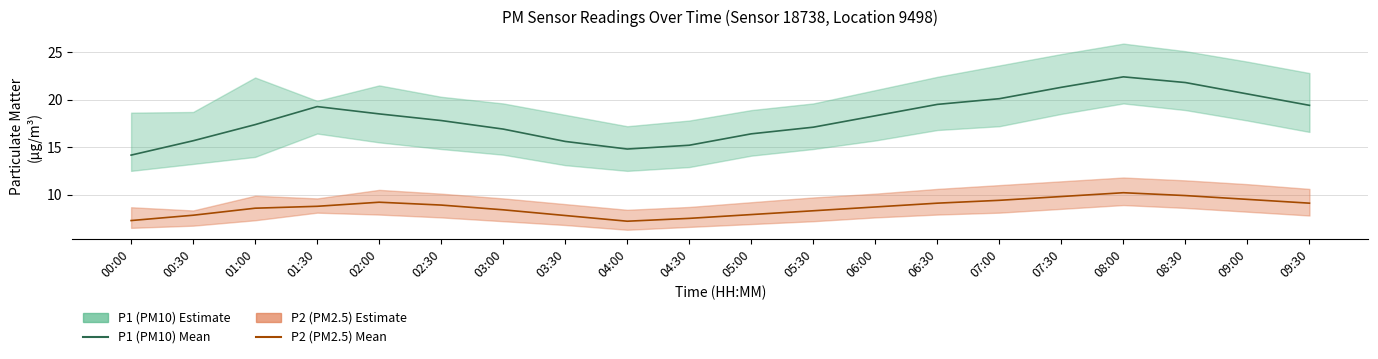

Between 01:30 and 02:30, which series saw the biggest shift?

P1 (PM10)